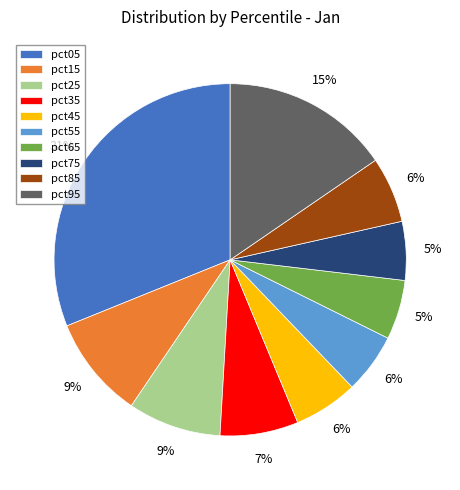

Do pct45 and pct55 together represent more than half of the pie?

No